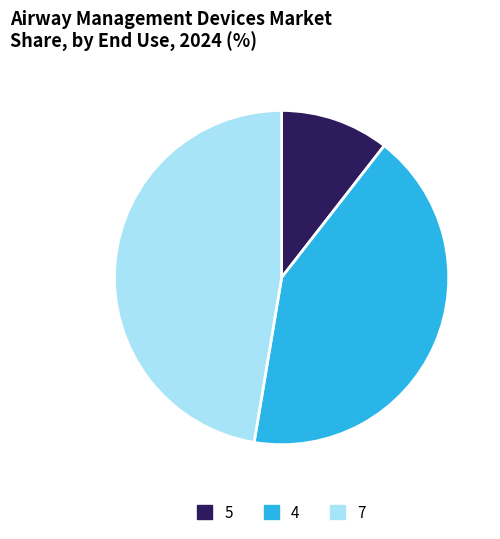

Is there any slice that represents more than half of the pie?

No